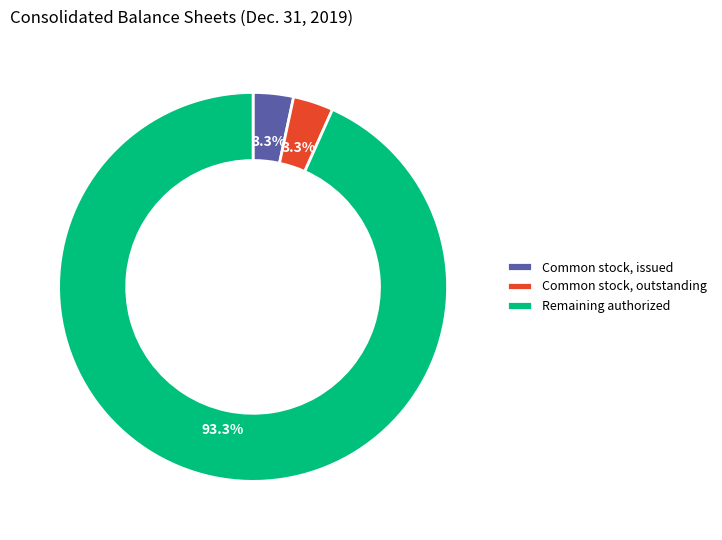

Which category has the biggest portion of the pie?

Remaining authorized